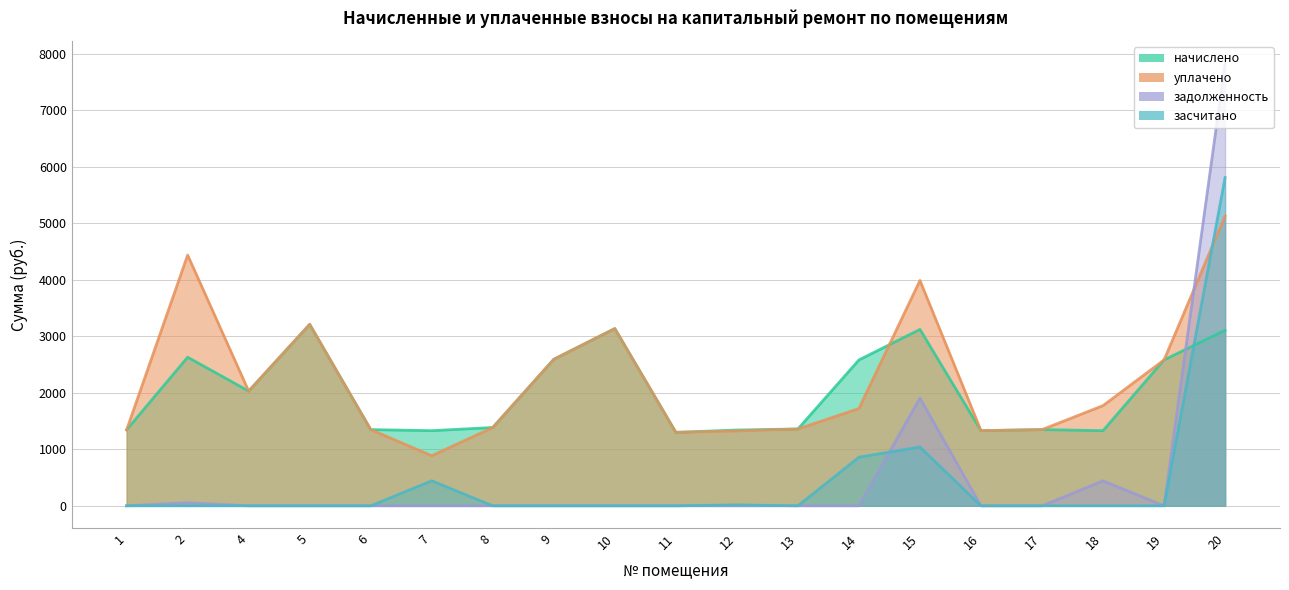

How many data points in засчитано are above 0?

5